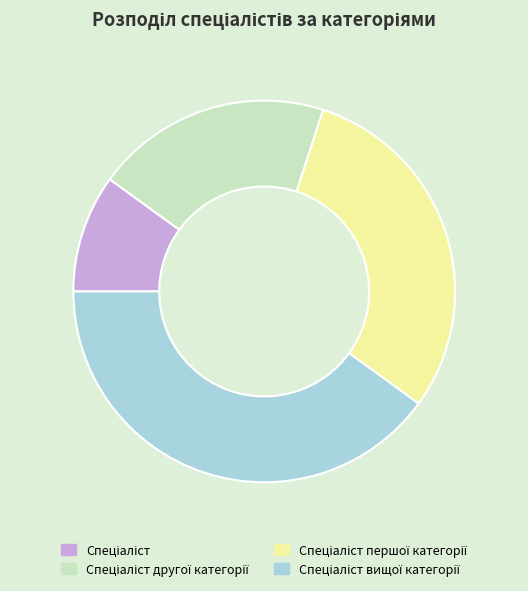

Is there a majority slice in this chart?

No